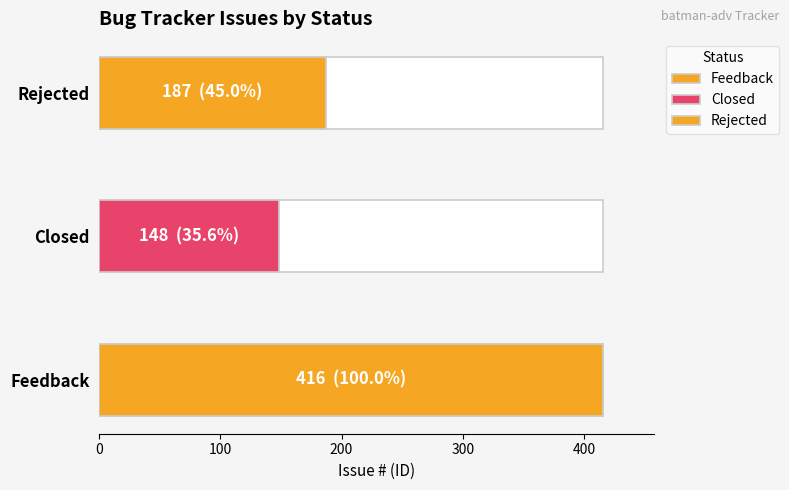

Does the chart contain any negative values?

No